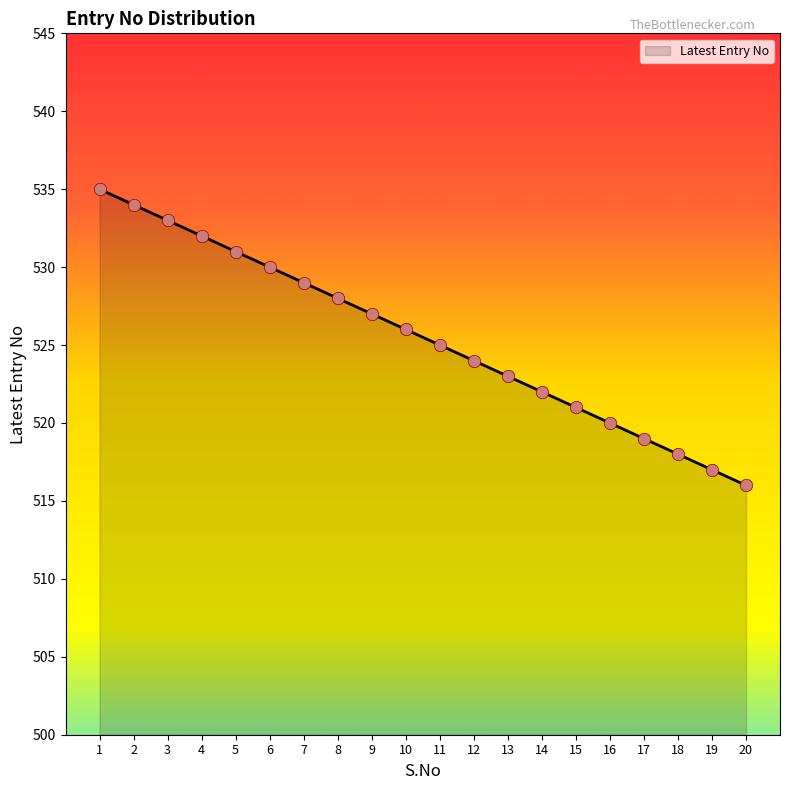

Which has a higher value, 16 or 8?

8